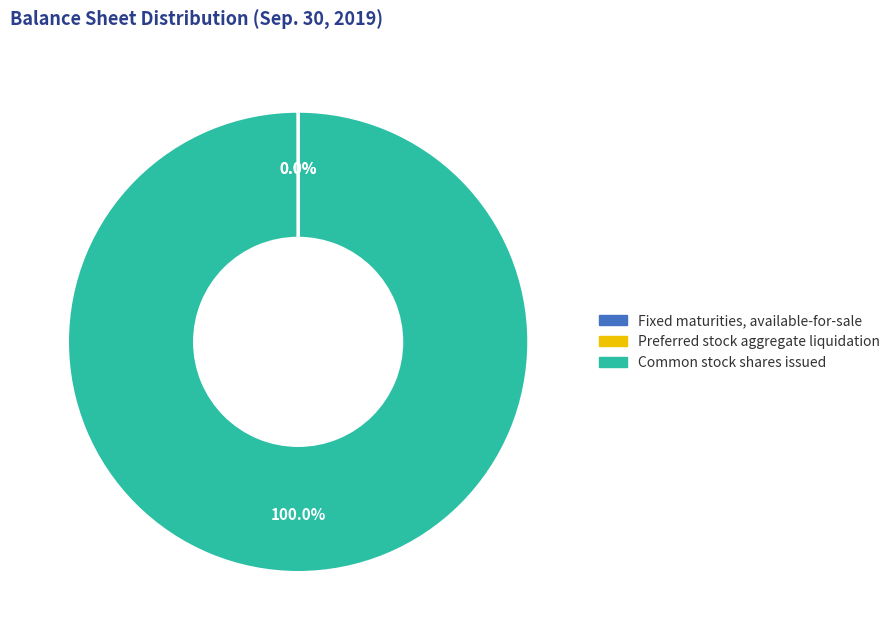

Does any single category account for the majority?

Yes